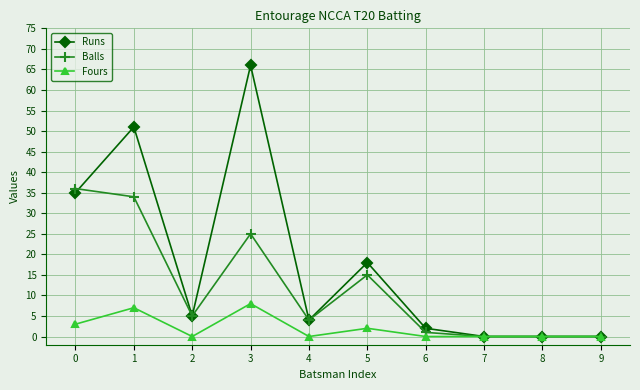

At which category does Fours reach its first local peak?

1